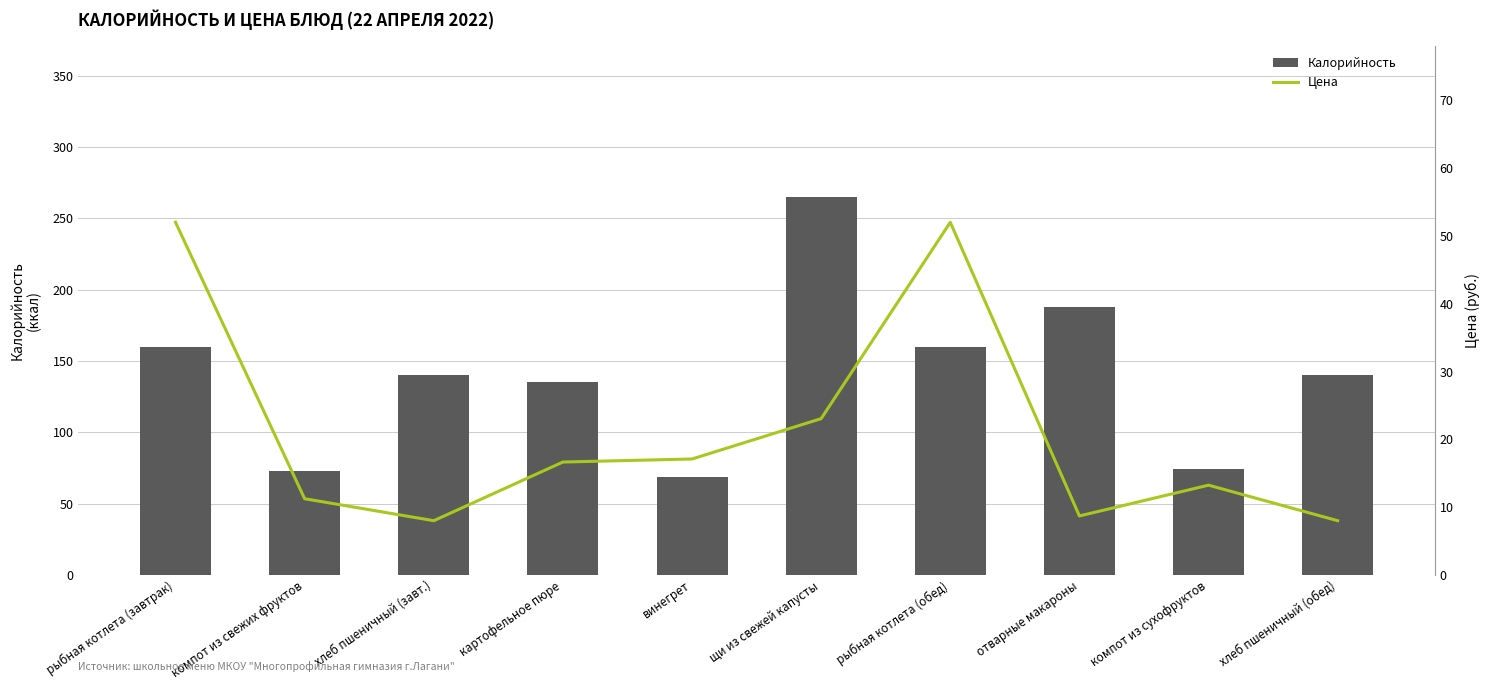

Reading right to left, list all the values displayed in this chart.

Калорийность: 140.0	74.0	188.0	160.0	265.0	69.0	135.0	140.0	73.0	160.0
Цена: 8.0	13.2	8.7	52.0	23.1	17.1	16.6	8.0	11.2	52.0